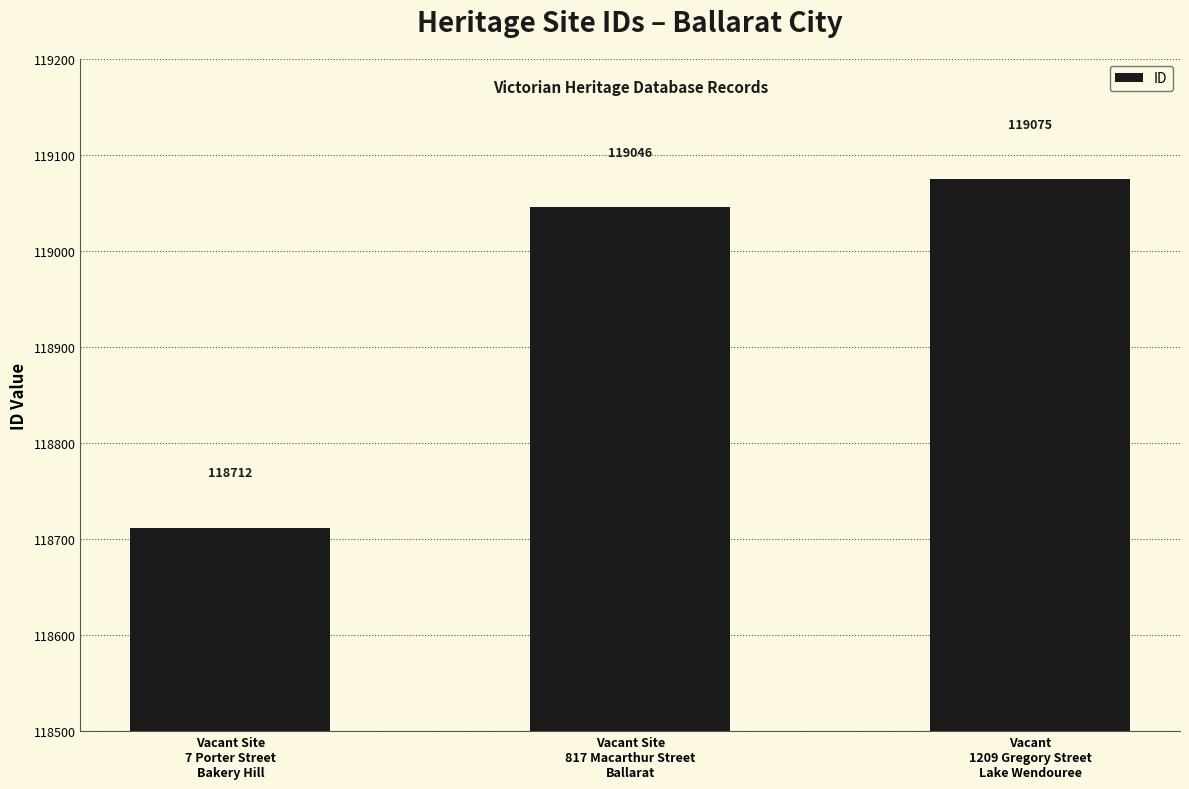

What is the smallest value displayed?

118712